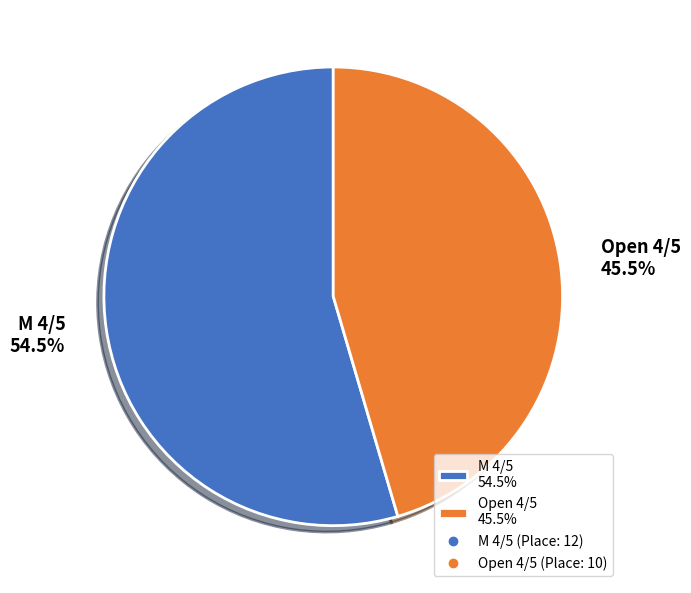

How many segments does this pie chart have?

2